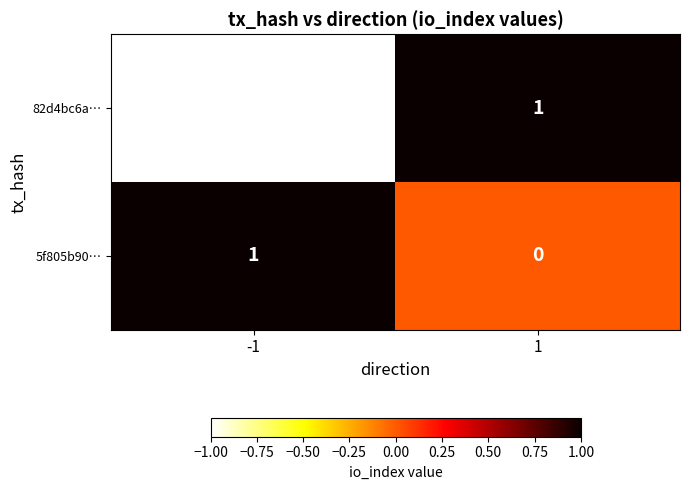

Reading right to left, what are all the values shown in this chart?

82d4bc6a…: 1=1	-1=-1
5f805b90…: 1=0	-1=1